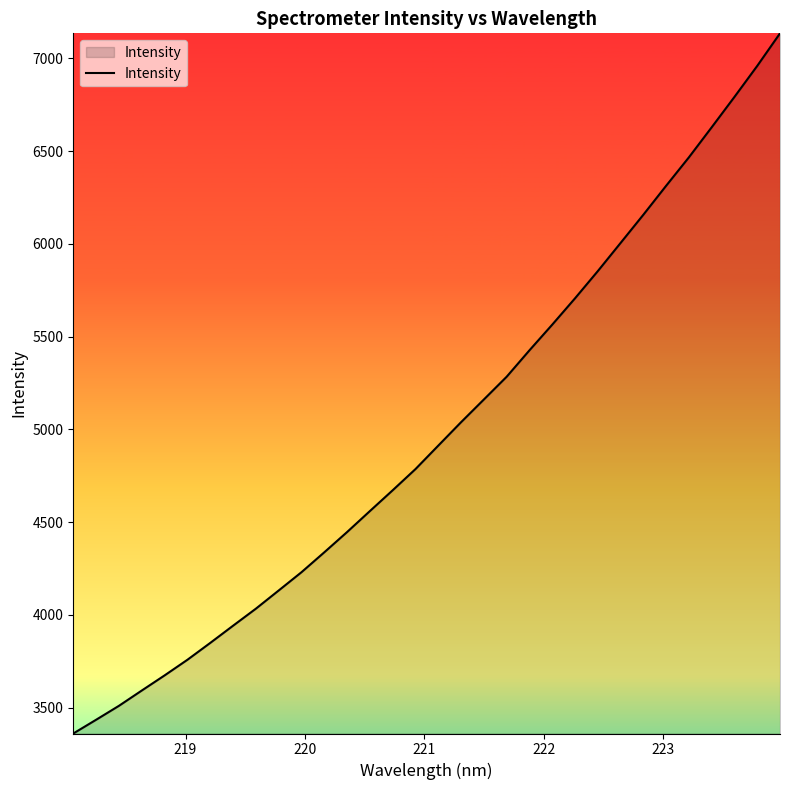

What is the maximum value shown in the chart?

7134.7